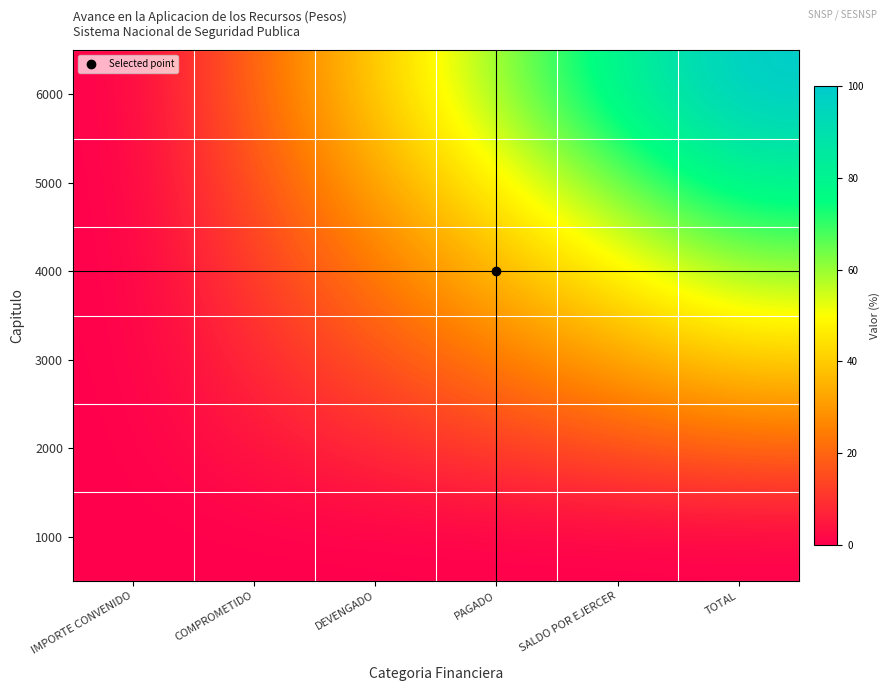

At which category is the sum across all series the highest?

TOTAL